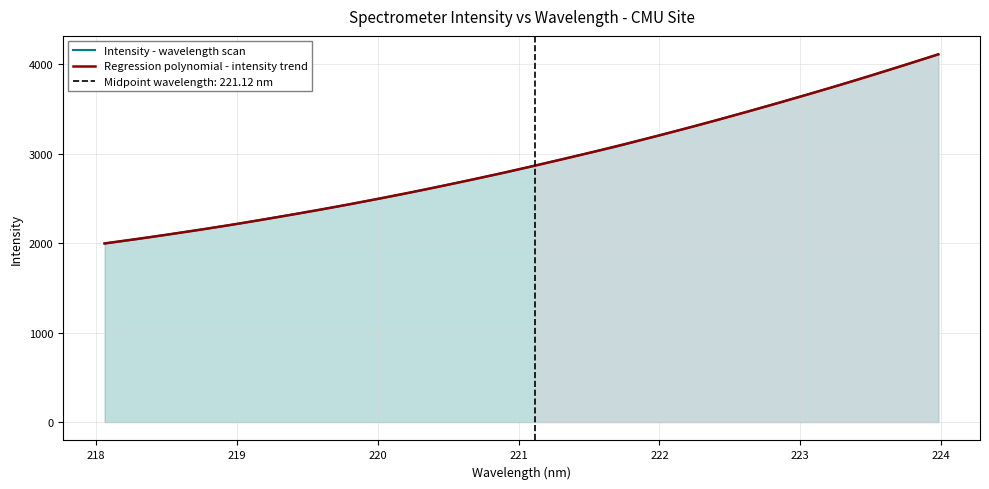

Reading left to right, transcribe all the data shown in this chart.

218.0596=1996.4	218.2508=2038.5	218.442=2081.6	218.6332=2127.2	218.8244=2172.1	219.0156=2219.9	219.2067=2271.8	219.3979=2323.3	219.589=2374.8	219.7801=2429.8	219.9712=2486.8	220.1623=2544.9	220.3533=2606.5	220.5444=2670.0	220.7354=2733.4	220.9264=2798.8	221.1174=2869.2	221.3083=2939.9	221.4993=3009.3	221.6902=3078.9	221.8812=3157.6	222.0721=3235.3	222.263=3314.6	222.4538=3397.5	222.6447=3481.6	222.8355=3567.1	223.0264=3653.3	223.2172=3739.6	223.408=3829.5	223.5987=3922.7	223.7895=4016.0	223.9802=4111.7